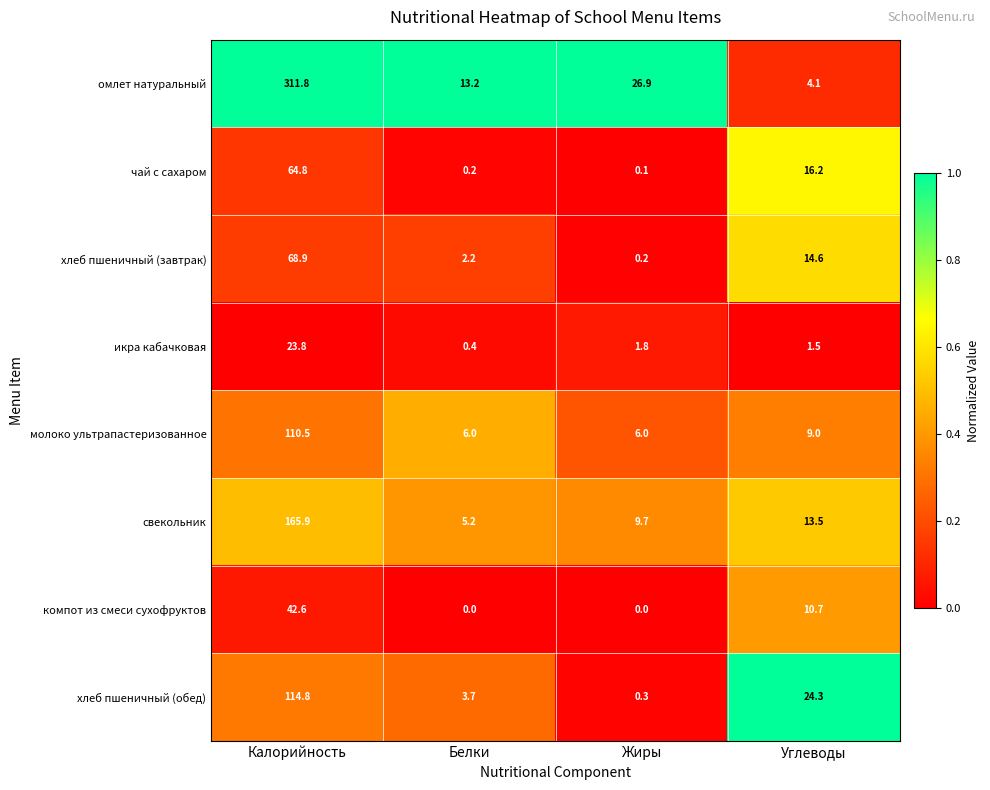

What is the difference between the maximum and minimum values in the свекольник series?

160.7